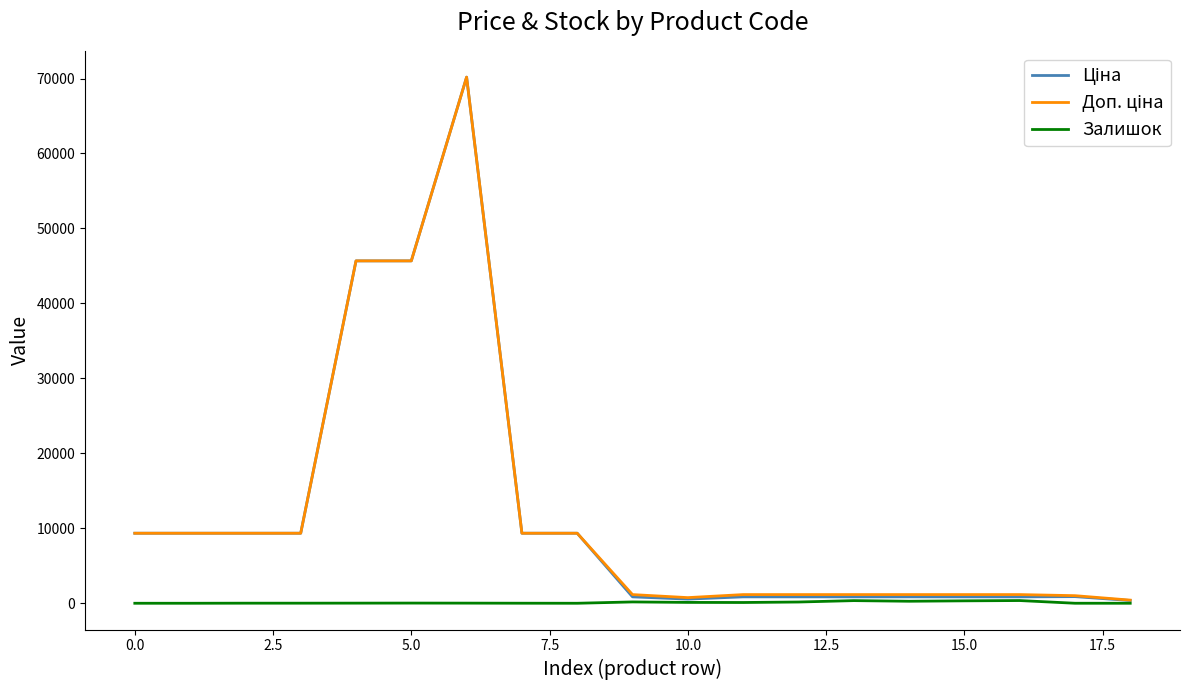

What is the maximum value shown in the chart?

70181.6